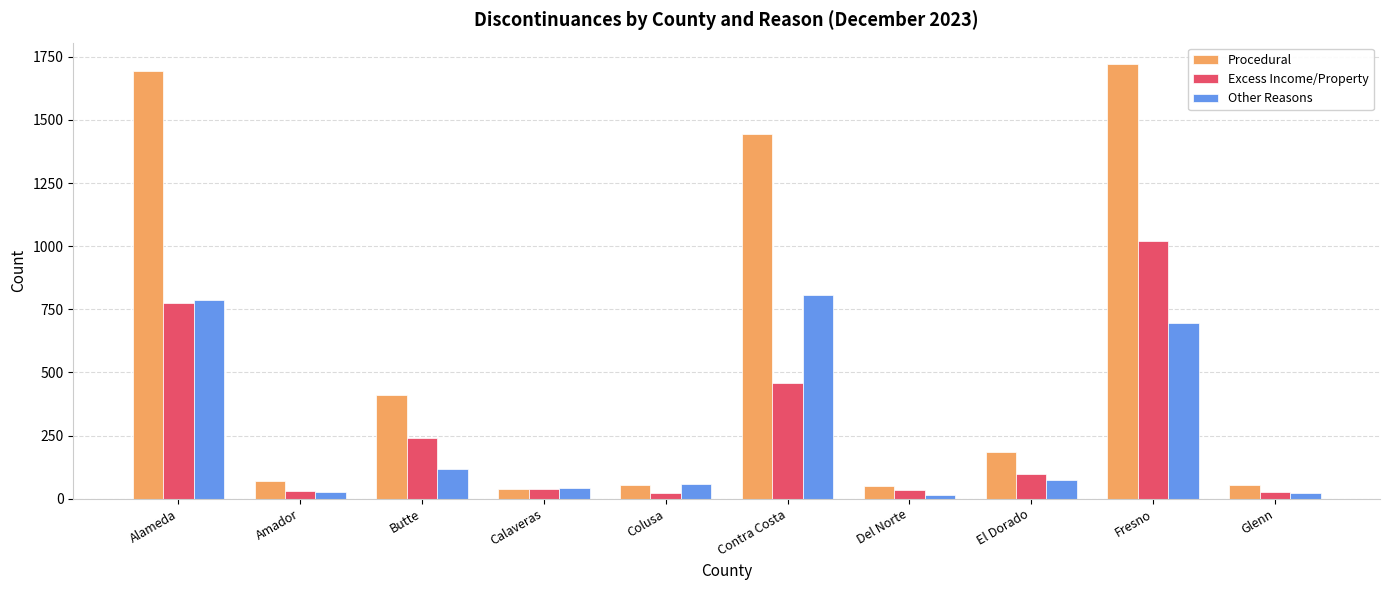

How many values in the Excess Income/Property series are below 96?

5